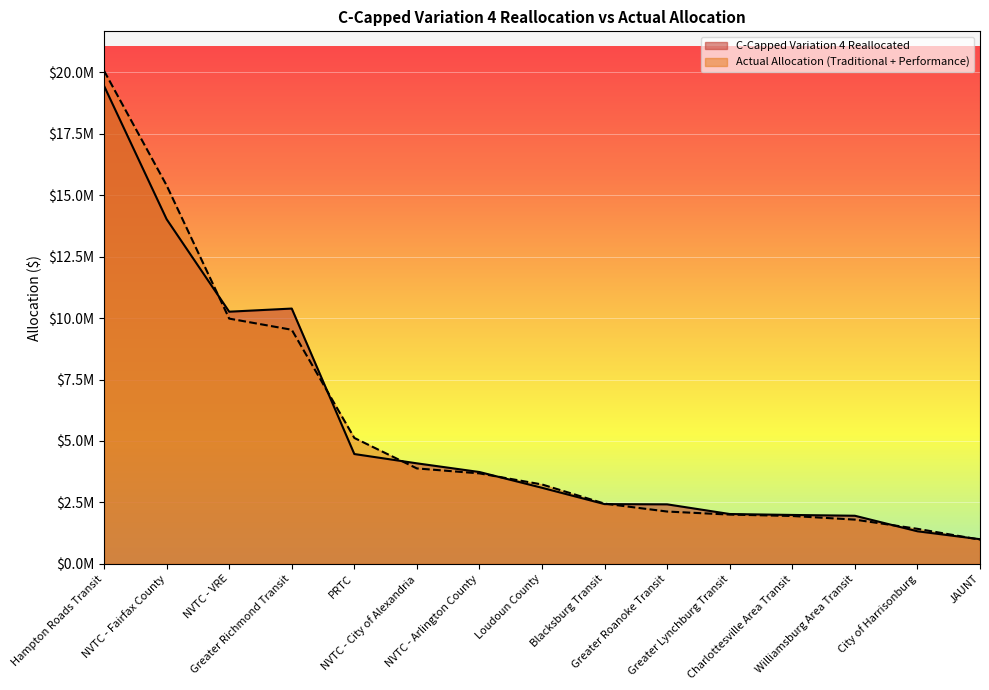

True or false: Actual Allocation (Traditional + Performance) has more than 0 points higher than both neighbors.

False